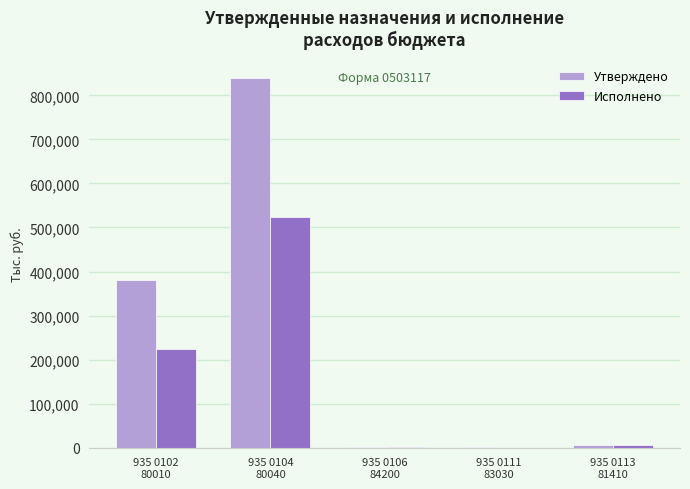

What is the greatest value displayed?

840432.3